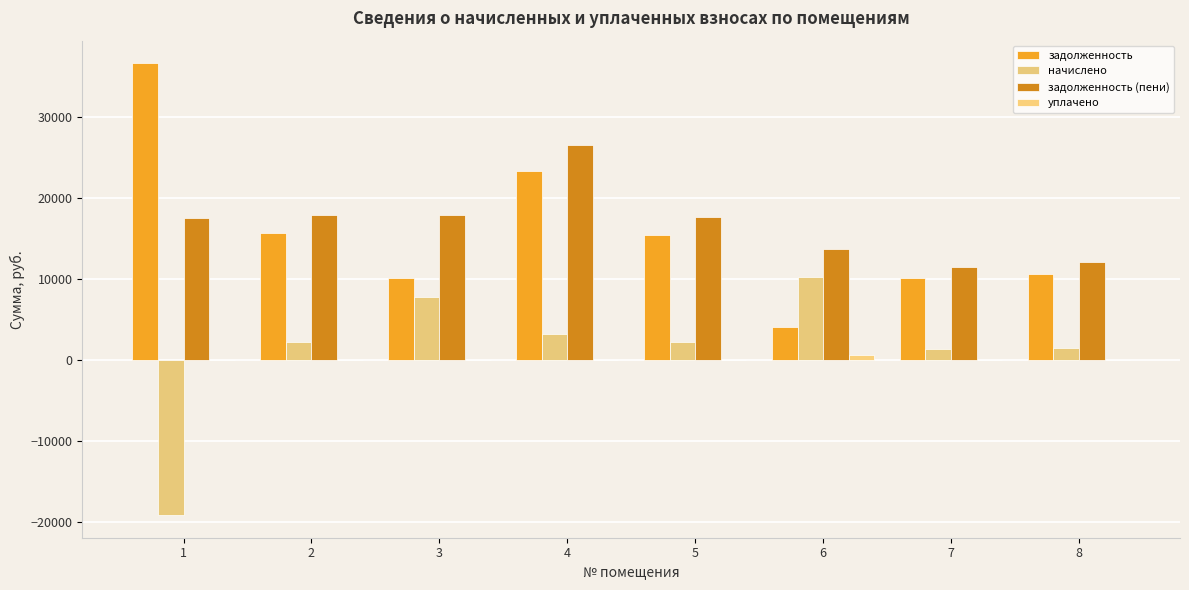

How many distinct data groups are displayed?

4